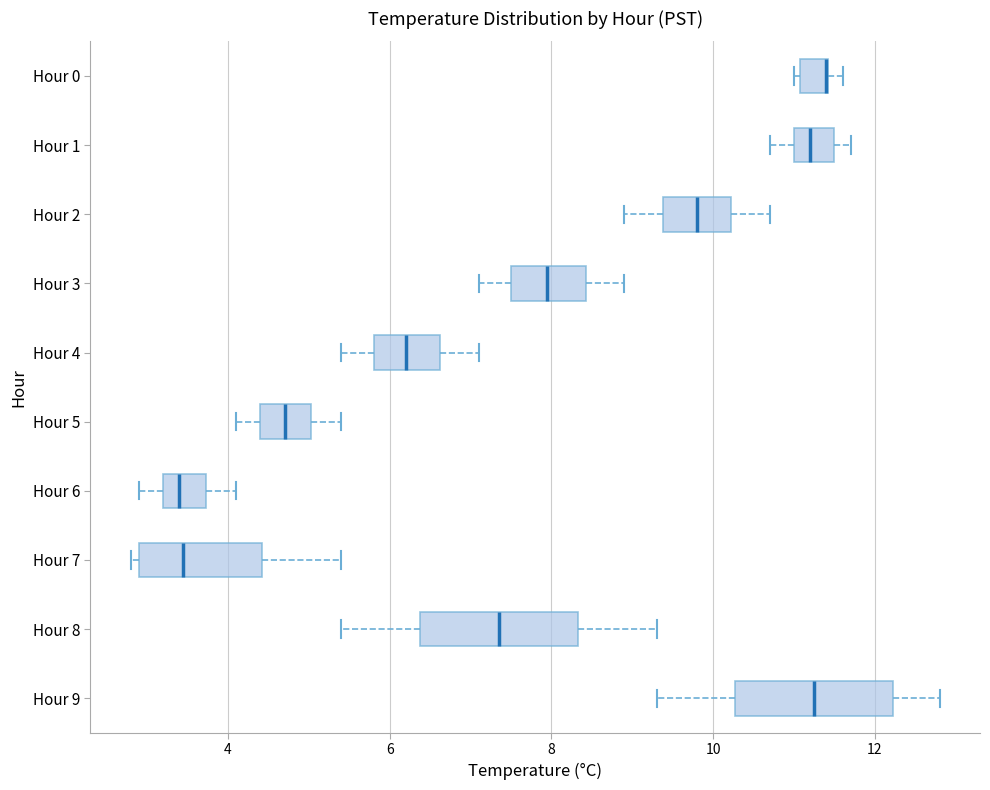

Where does the right whisker of the box for Hour 7 end on the x-axis? The values are not printed on the chart, so give them approximately, as read against the axis.

5.4